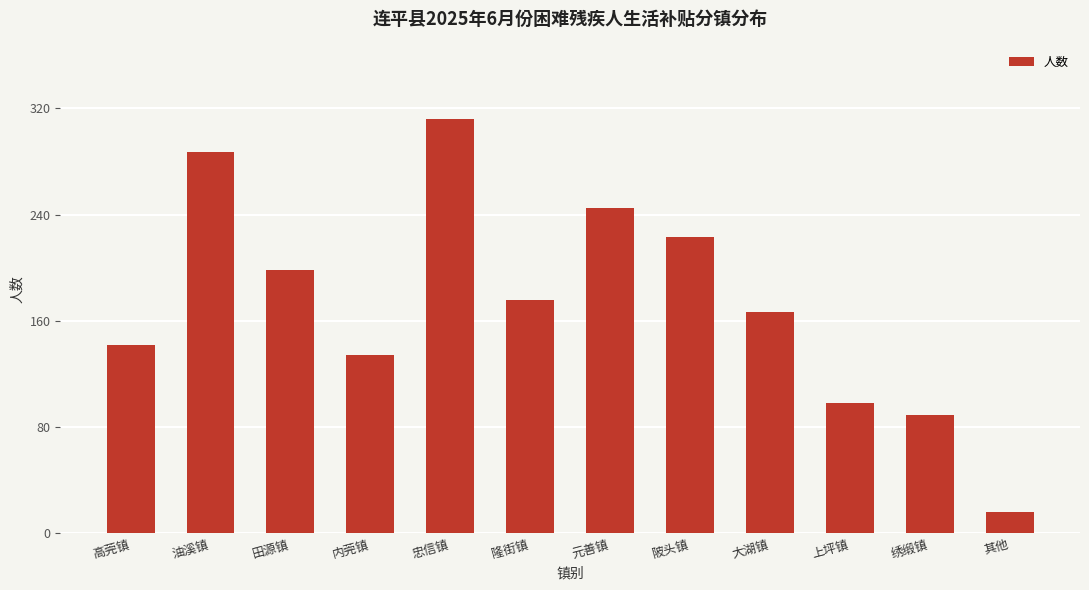

What is the label of the 10th bar from the right?

田源镇